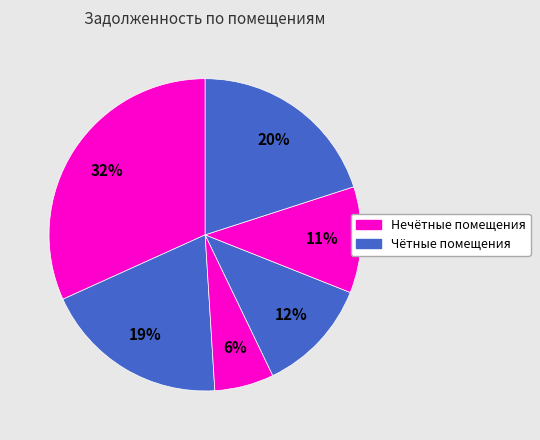

Which slice is the largest?

1